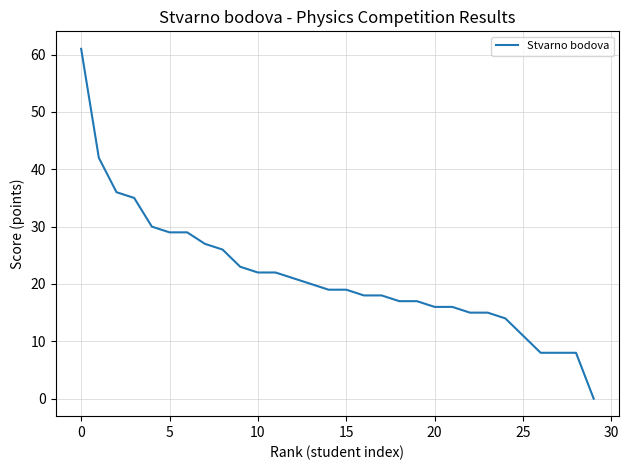

What is the difference between the maximum and minimum values?

61